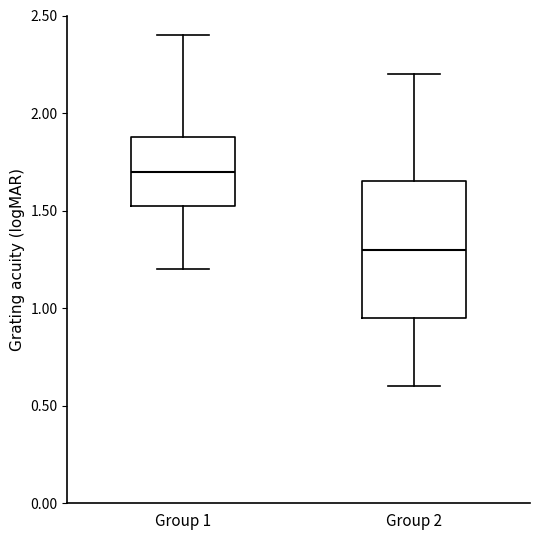

Reading left to right, transcribe this box plot: for each box, give where its median line is, the range the box spans, and where its two whiskers end, as read against the y-axis. The values are not printed on the chart, so give them approximately, as read against the axis.

Group 1: median 1.70, box 1.55 to 1.90, whiskers 1.20 to 2.40
Group 2: median 1.30, box 0.95 to 1.65, whiskers 0.60 to 2.20